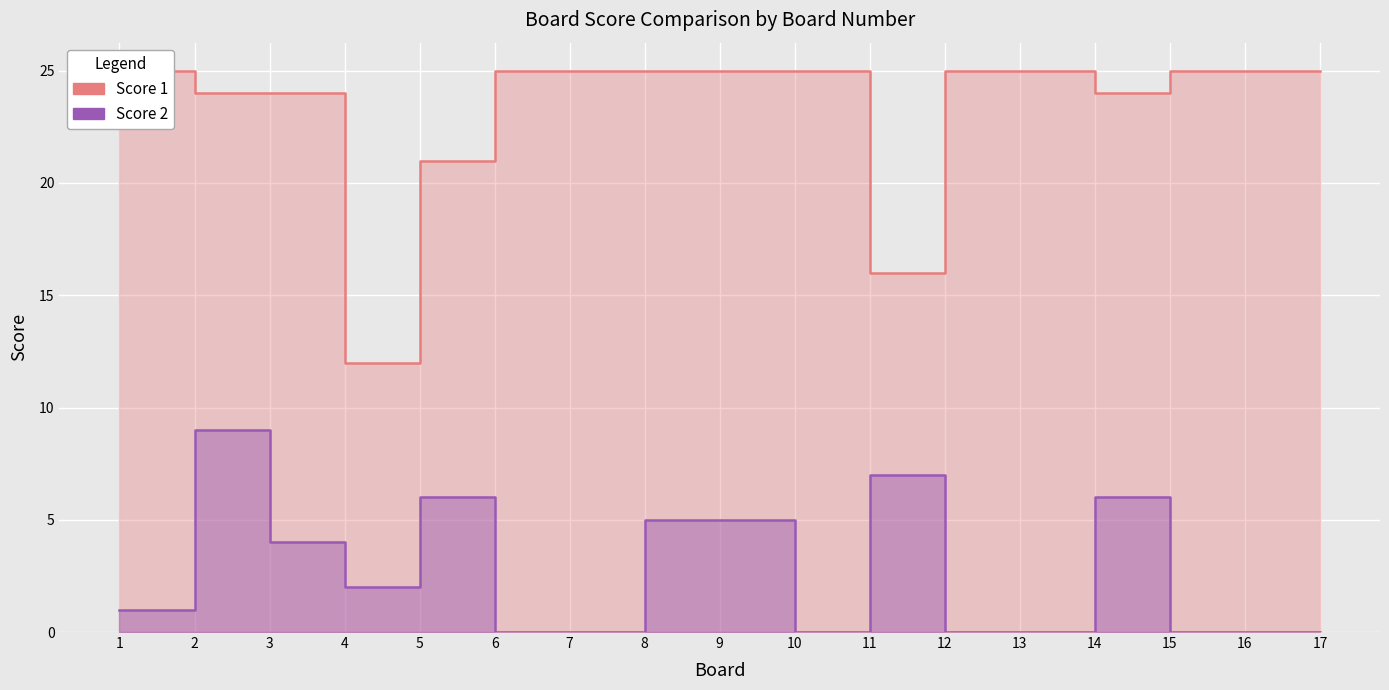

How many distinct data groups are displayed?

2